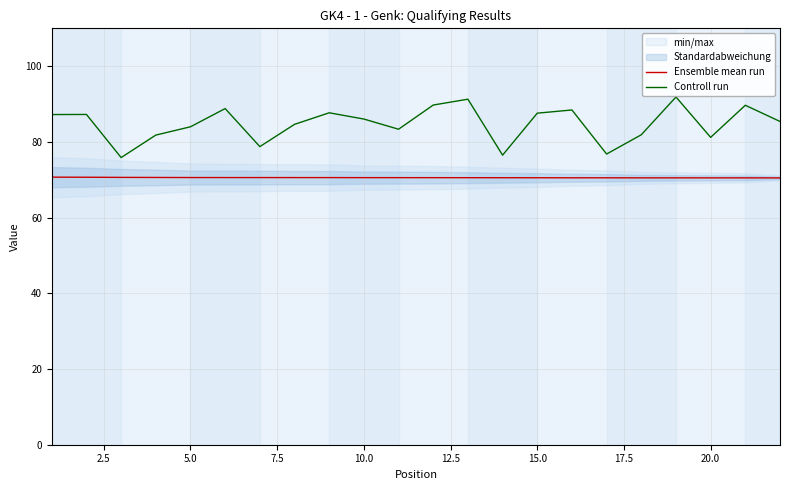

Is the value of Controll run at 20.0 greater than the value of Ensemble mean run at 20.0?

Yes